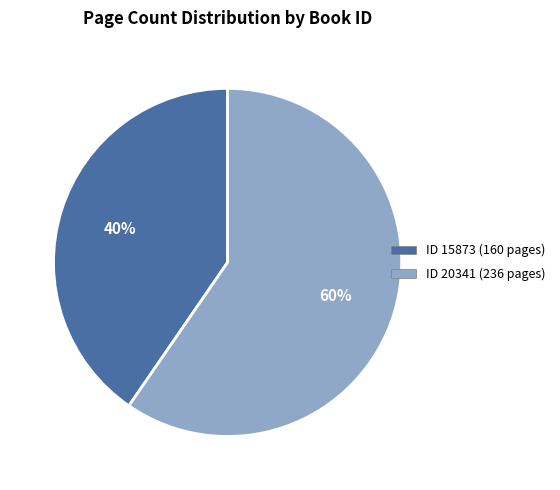

How many segments does this pie chart have?

2